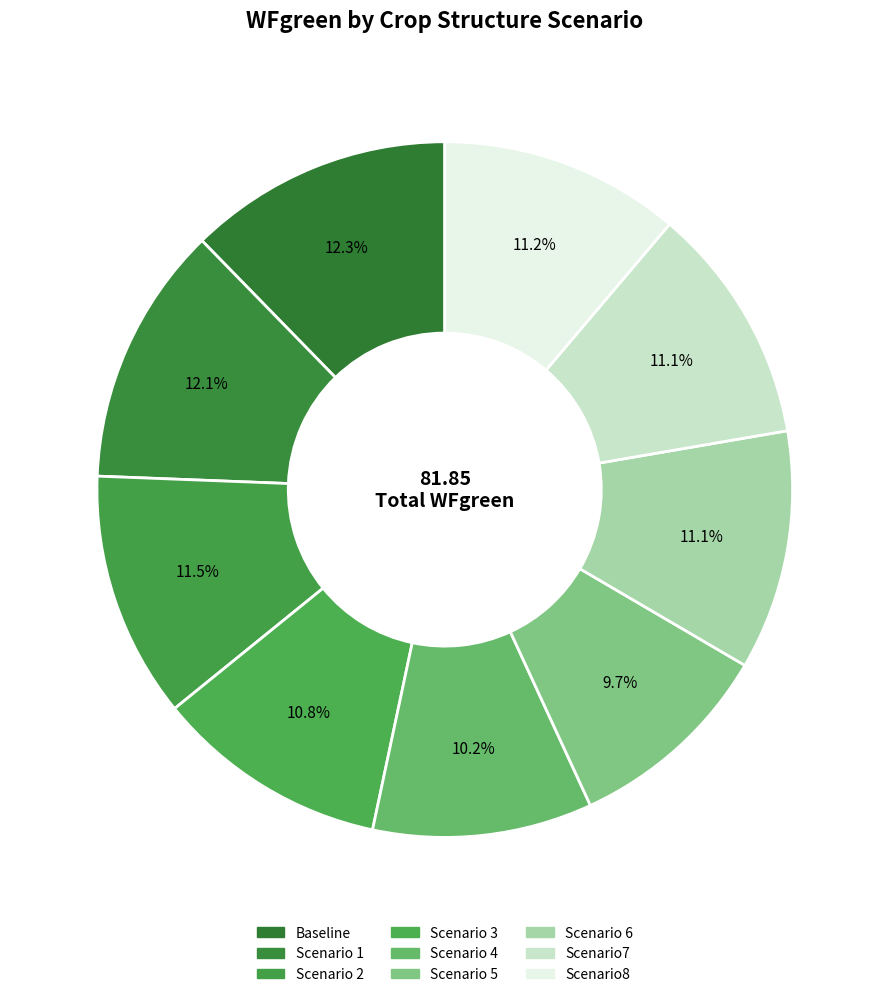

How many segments does this pie chart have?

9